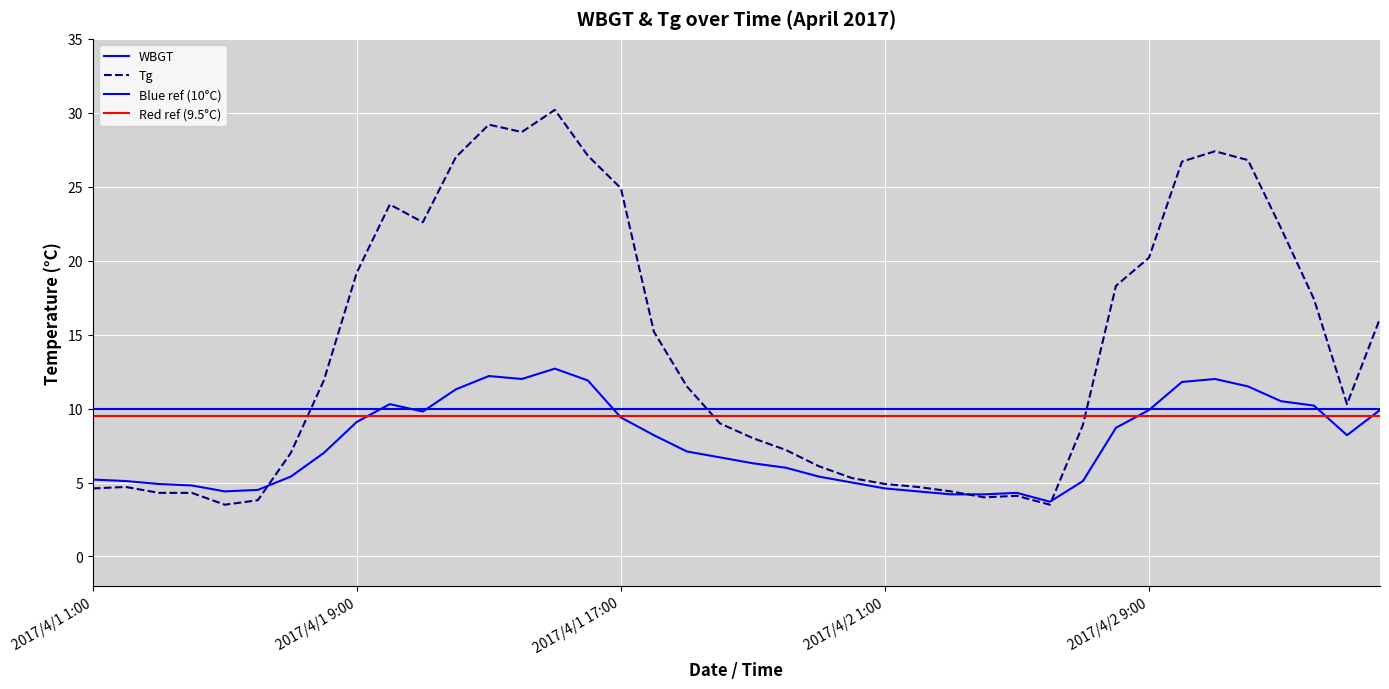

What is the approximate value of WBGT at 2017/4/1 22:00?

6.0